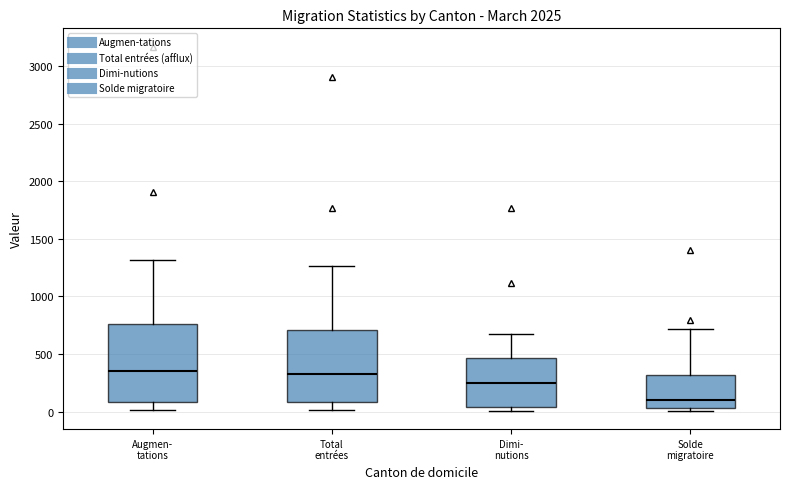

Which box's median line is the lowest?

Solde migratoire